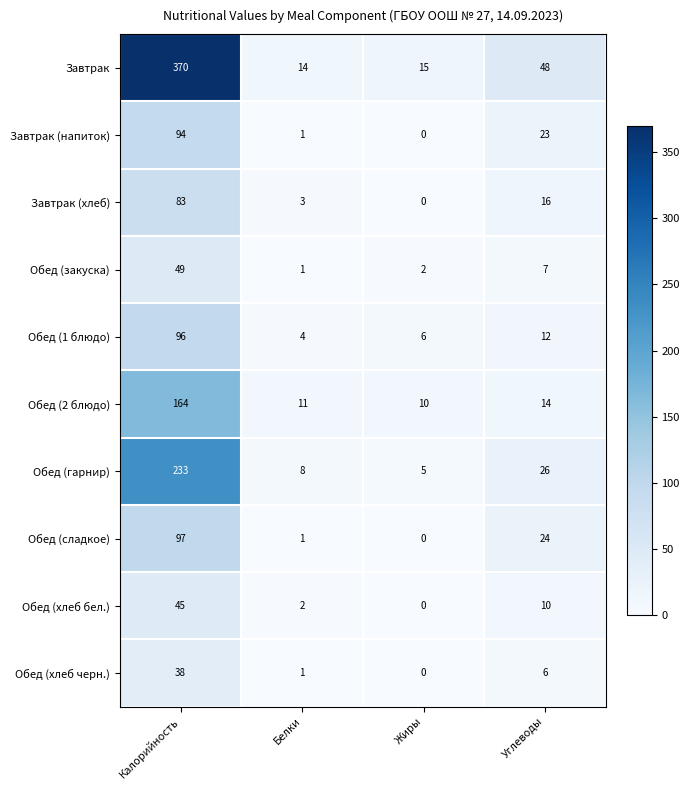

At which category does the chart reach its minimum across all series?

Жиры